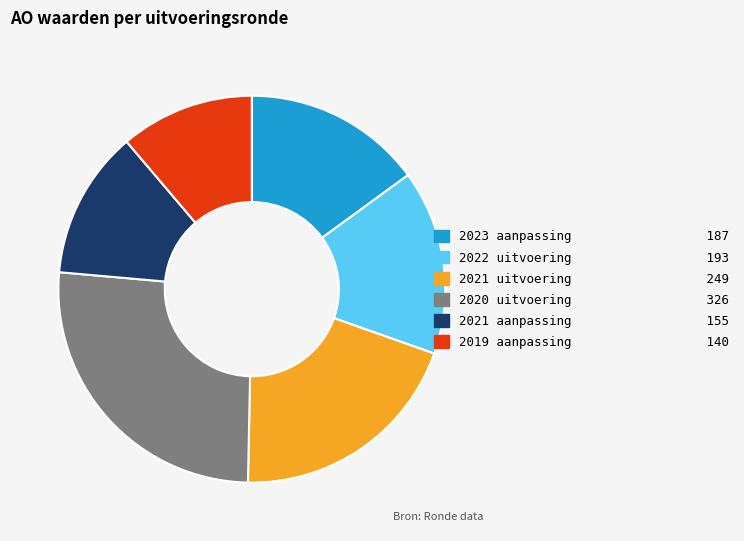

Which slice is the smallest?

2019 aanpassing